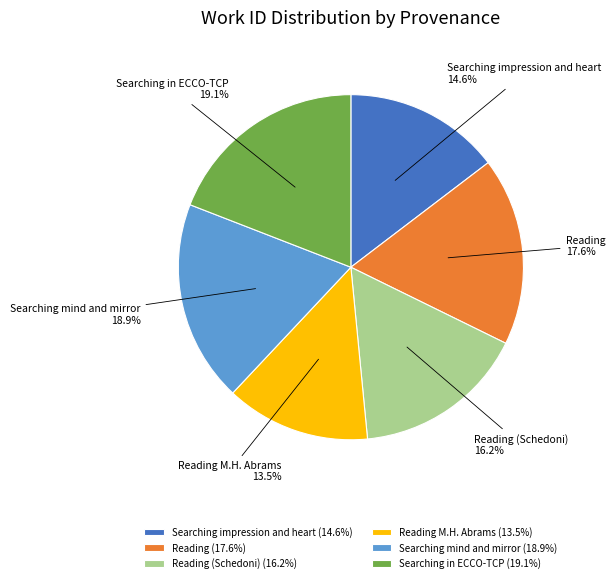

Is it true that Reading (Schedoni) is 2% of the pie?

False